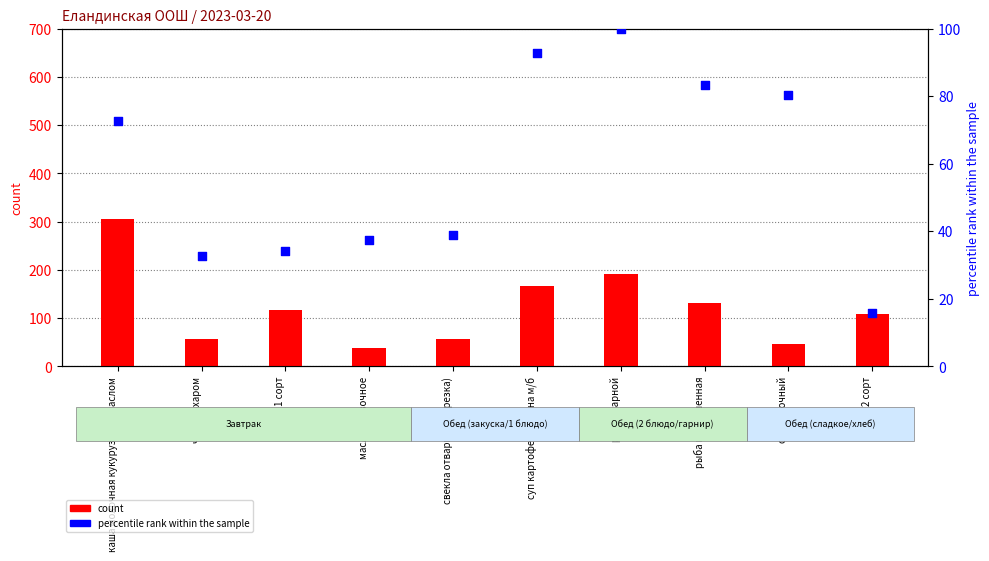

Is the value of count at свекла отварная (нарезка) greater than the value of percentile rank within the sample at сок яблочный?

No